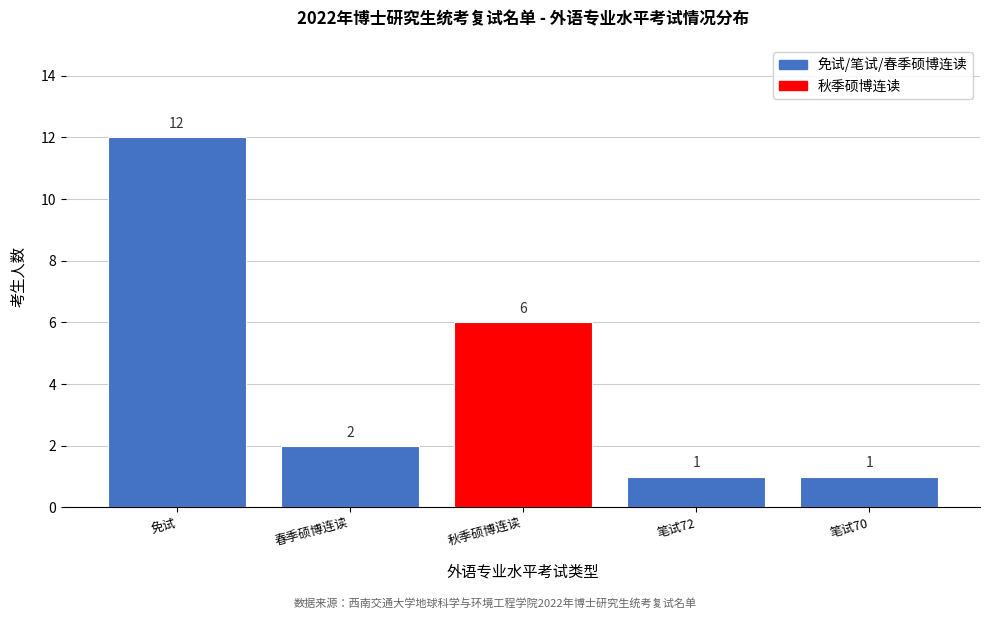

Reading left to right, what are all the values shown in this chart?

免试=12	春季硕博连读=2	秋季硕博连读=6	笔试72=1	笔试70=1